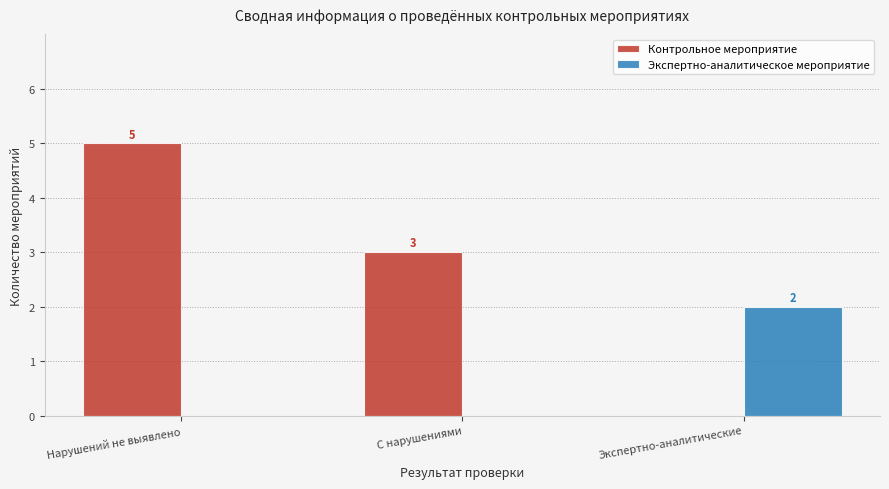

Is it true that Экспертно-аналитическое мероприятие equals 3 at Экспертно-аналитические?

False